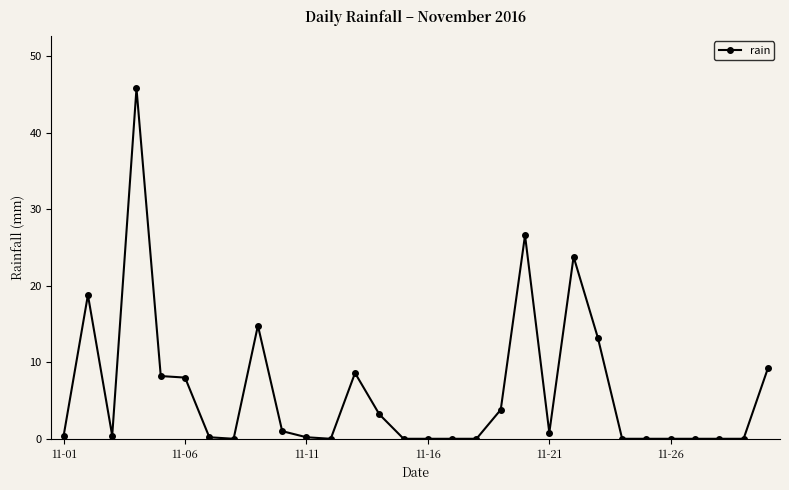

What is the value of the 20th point from the left?

26.6